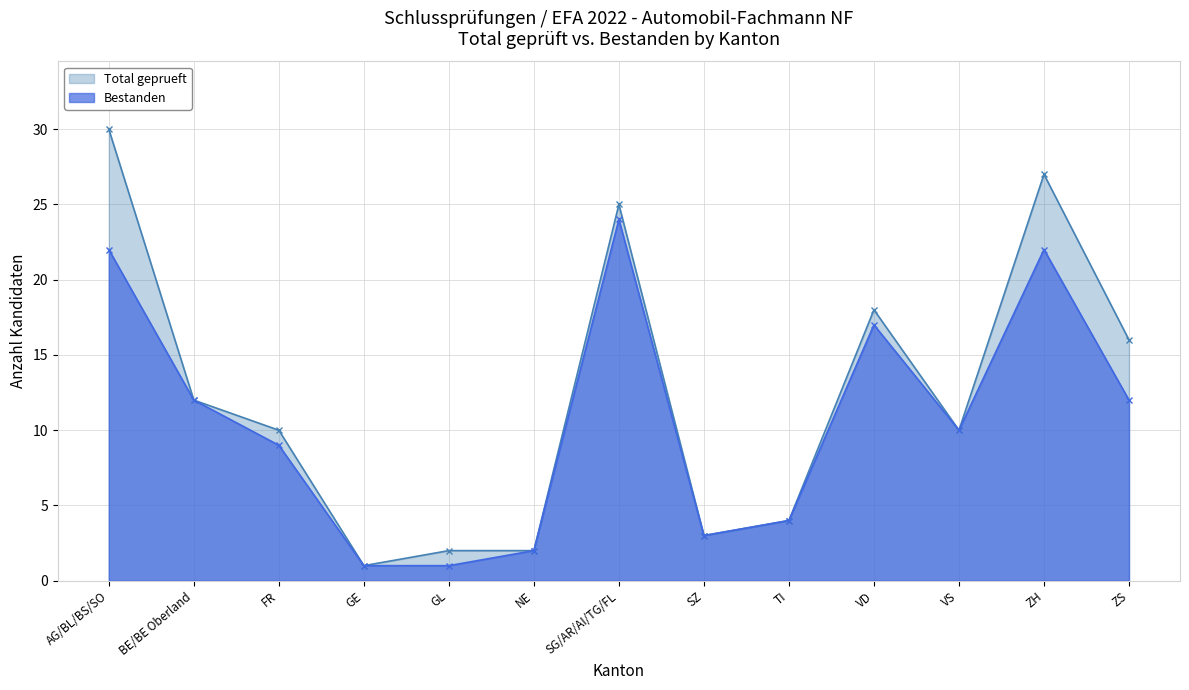

Reading right to left, what are all the values shown in this chart?

Total geprueft: 16	27	10	18	4	3	25	2	2	1	10	12	30
Bestanden: 12	22	10	17	4	3	24	2	1	1	9	12	22